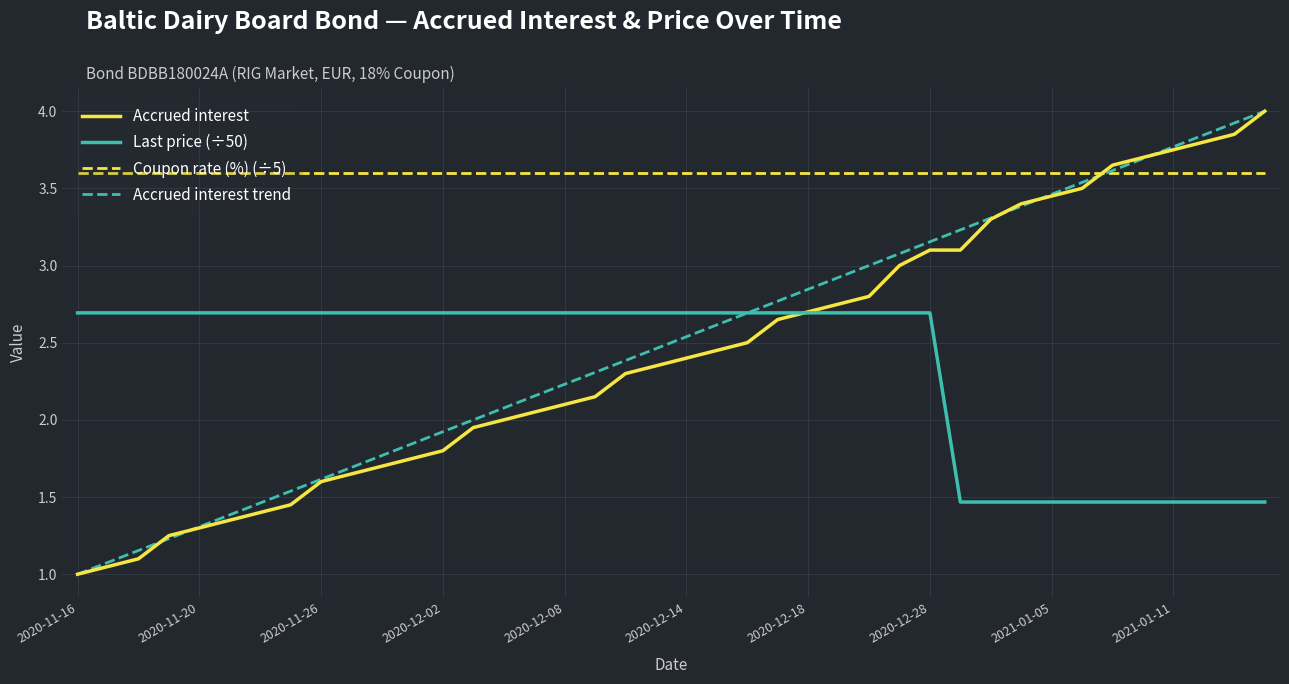

How many categories are shown in the chart?

40